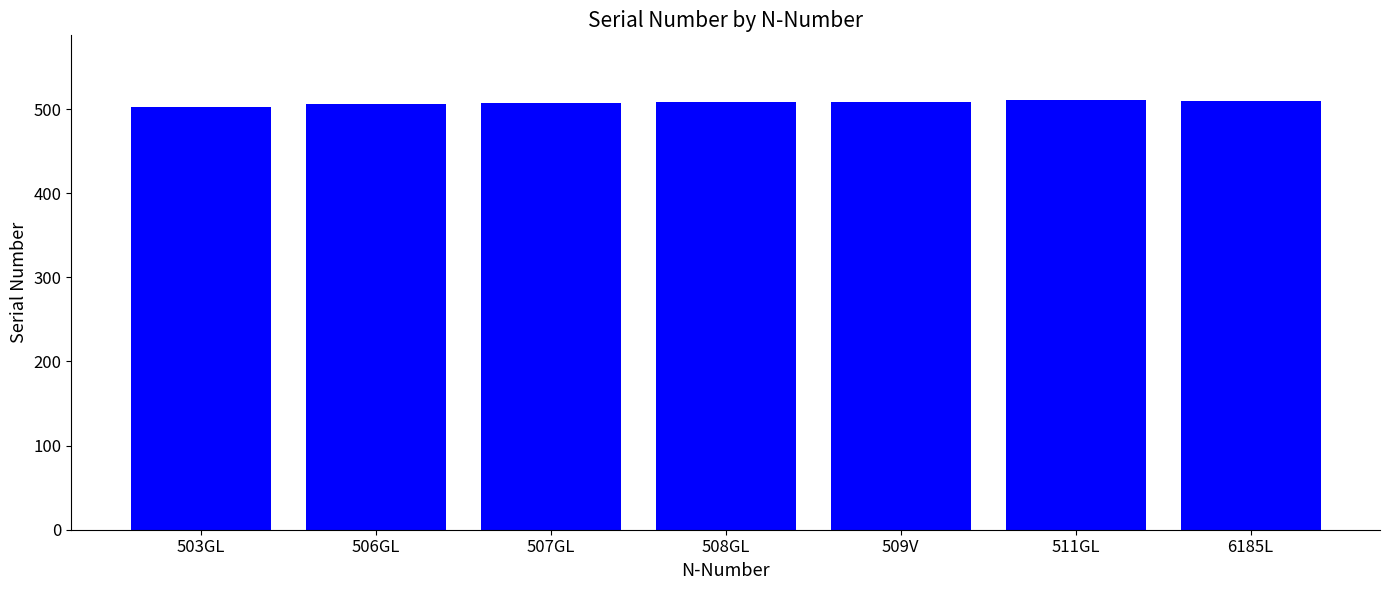

The value at 507GL is 693. True or false?

False